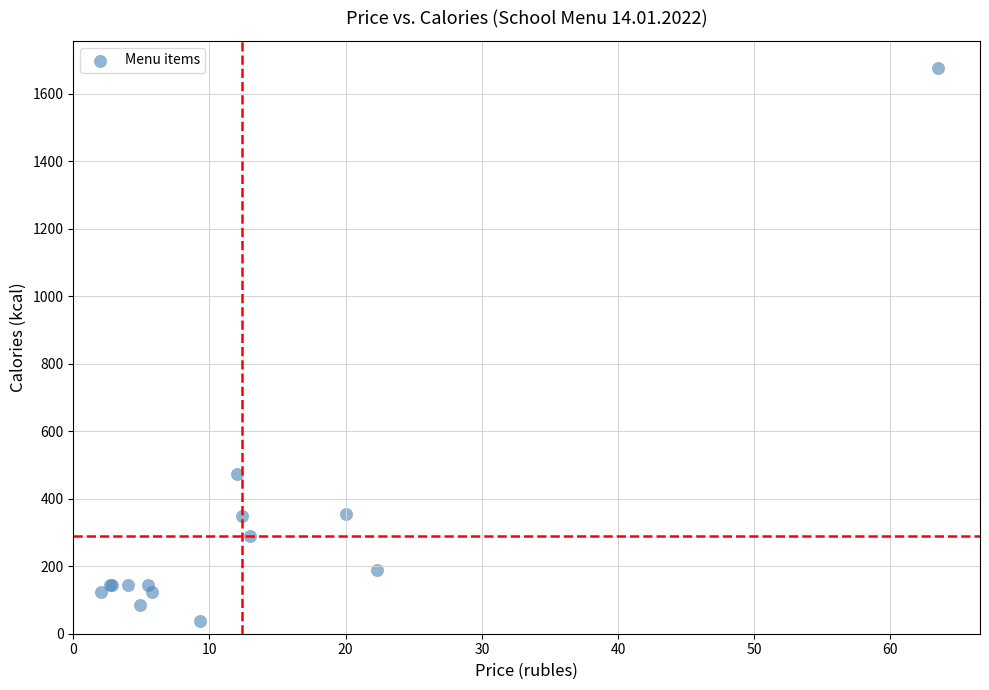

What Y value in the scatter plot is closest to 856?

473